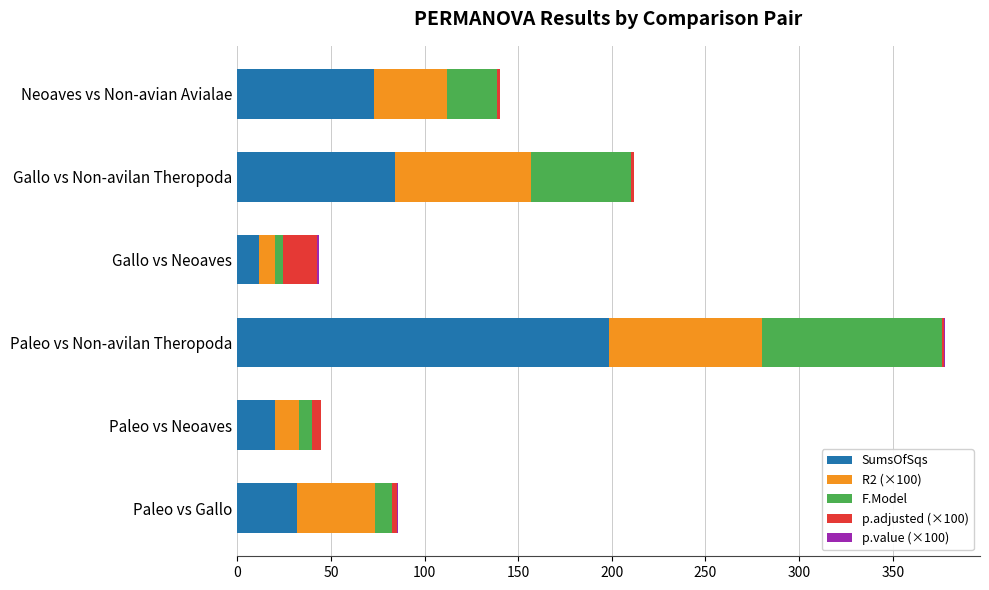

At which category is the sum across all series the highest?

Paleo vs Non-avilan Theropoda